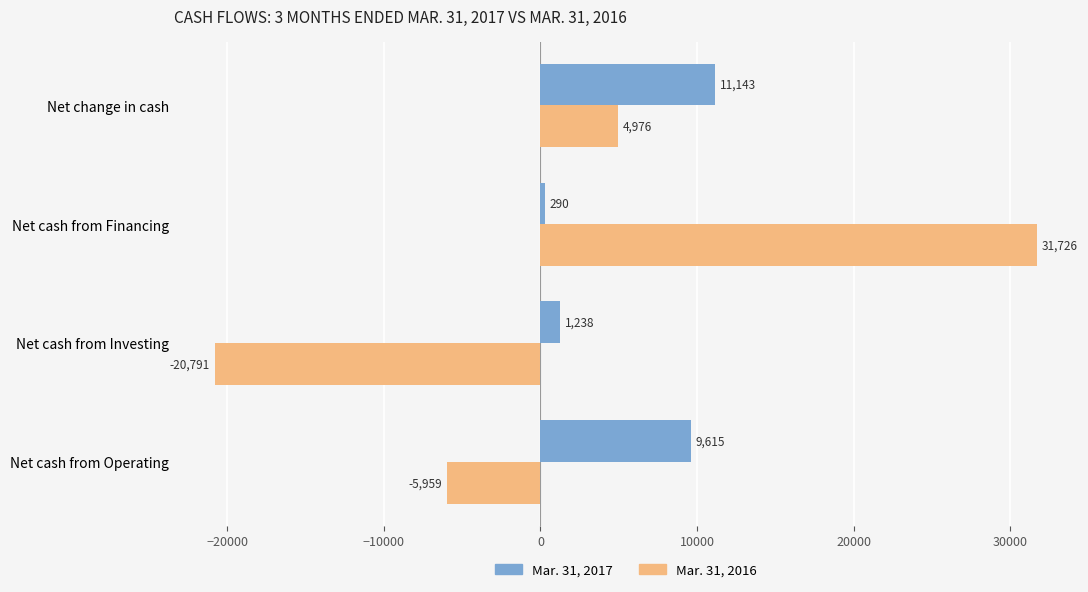

Rank the series by their maximum value, from lowest to highest.

Mar. 31, 2017, Mar. 31, 2016